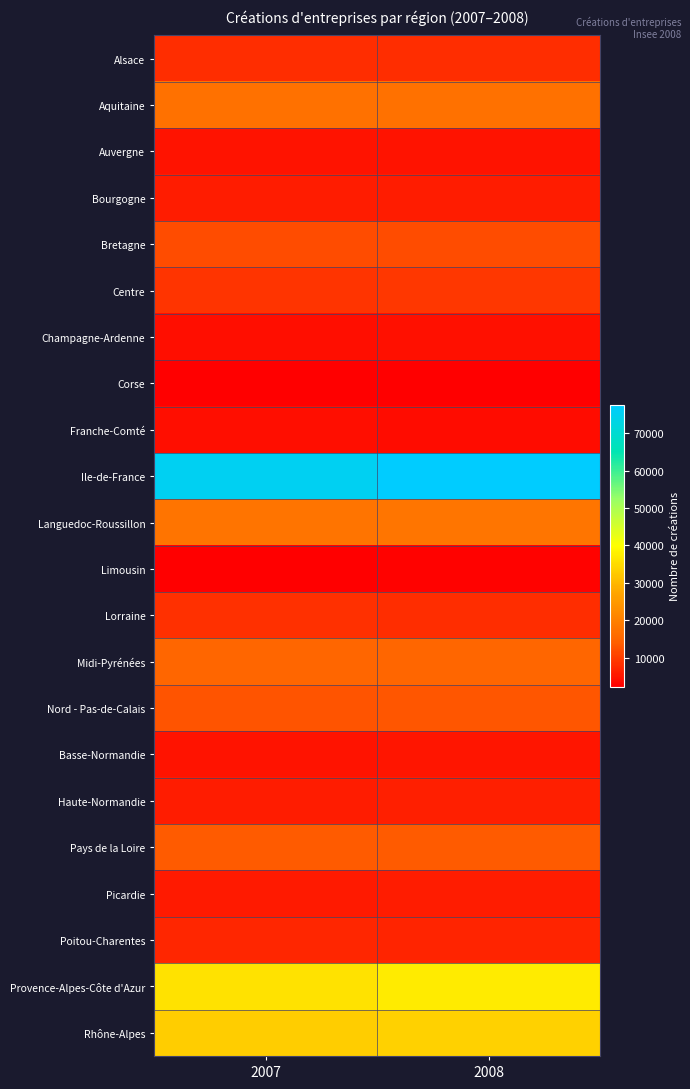

Which series changed the most between 2007 and 2008?

Ile-de-France